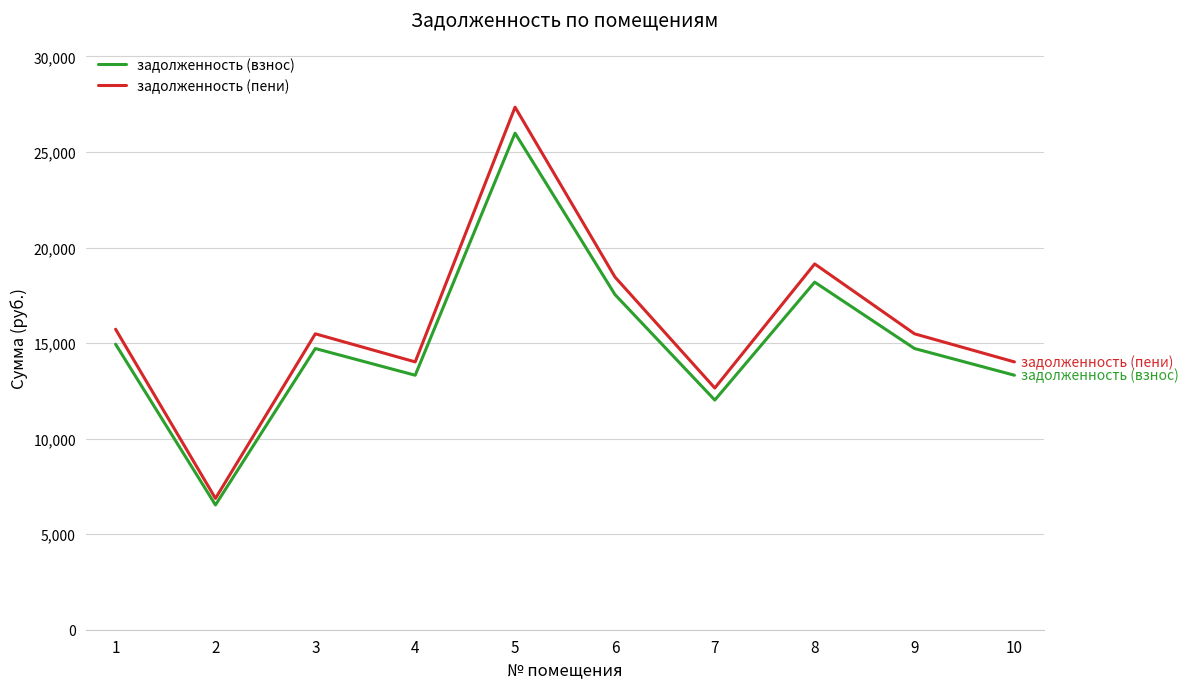

What is the sum of all задолженность (взнос) values?

151278.0